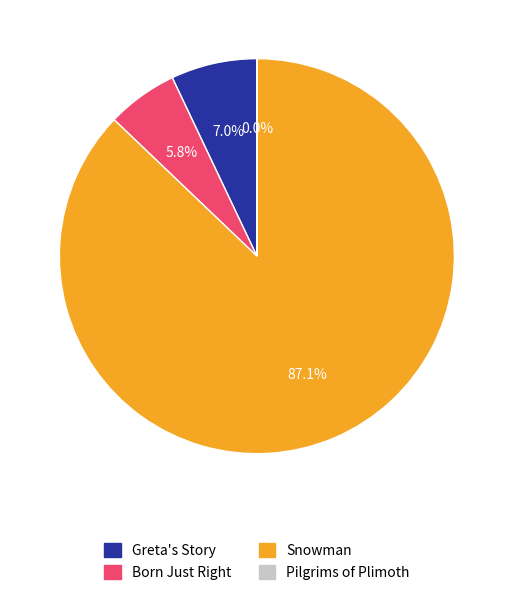

Which category has the biggest portion of the pie?

Snowman